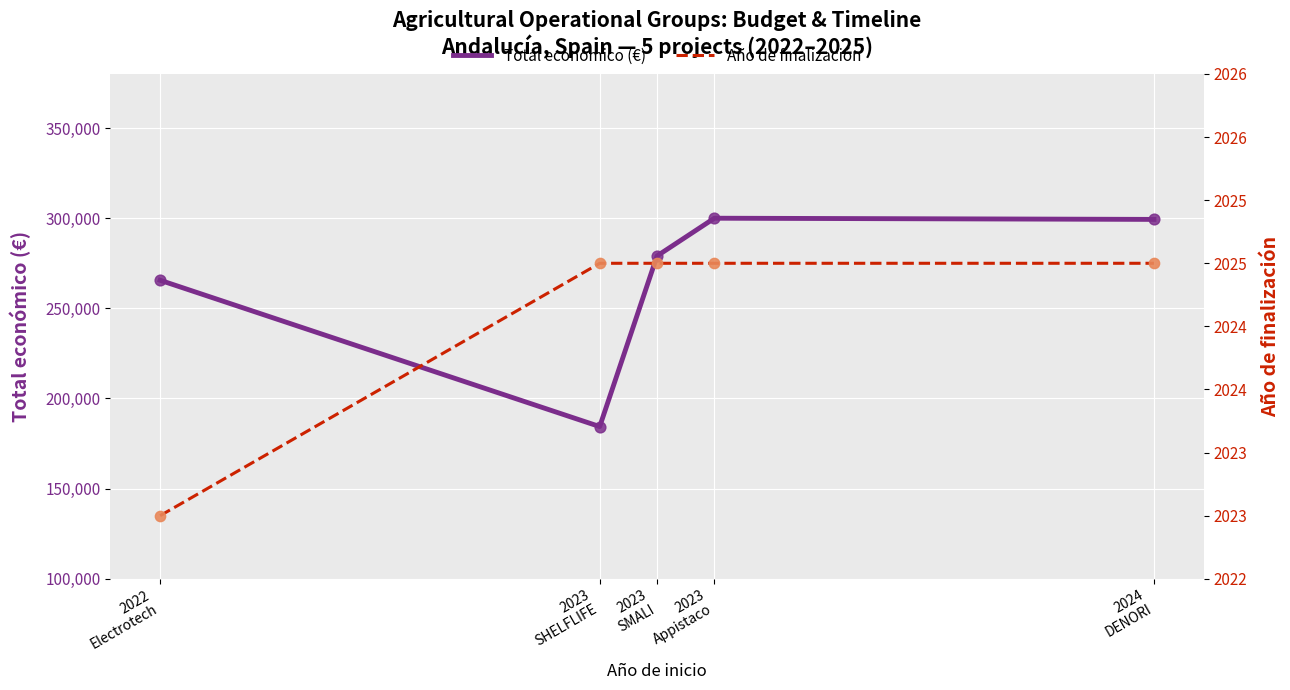

What is the total value across all series at 2023
Appistaco?

302025